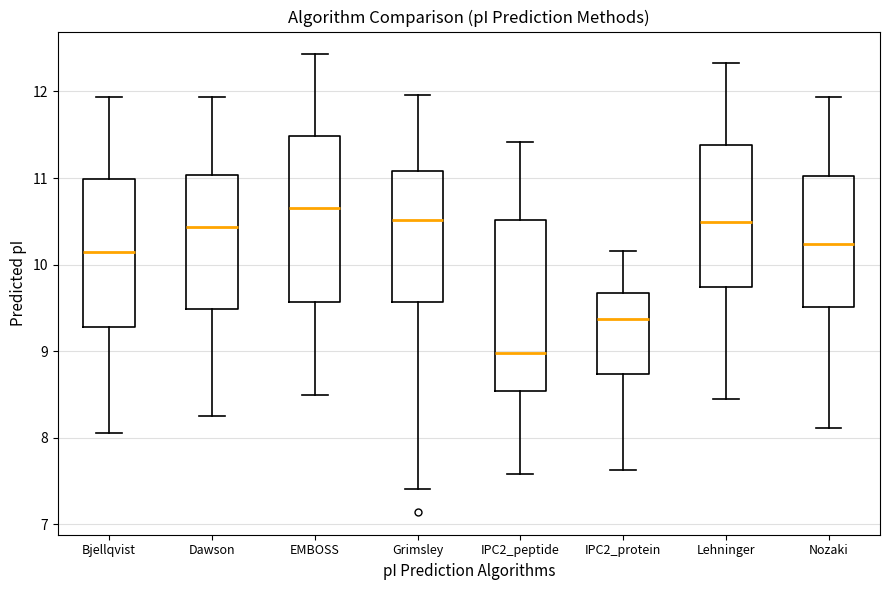

Reading left to right, read every box against the y-axis: the position of its median line, the range the box covers, and the ends of its whiskers. The values are not printed on the chart, so give them approximately, as read against the axis.

Bjellqvist: median 10.1, box 9.3 to 11.0, whiskers 8.1 to 11.9
Dawson: median 10.4, box 9.5 to 11.0, whiskers 8.3 to 11.9
EMBOSS: median 10.7, box 9.6 to 11.5, whiskers 8.5 to 12.4
Grimsley: median 10.5, box 9.6 to 11.1, whiskers 7.4 to 12.0
IPC2_peptide: median 9.0, box 8.5 to 10.5, whiskers 7.6 to 11.4
IPC2_protein: median 9.4, box 8.7 to 9.7, whiskers 7.6 to 10.2
Lehninger: median 10.5, box 9.7 to 11.4, whiskers 8.4 to 12.3
Nozaki: median 10.2, box 9.5 to 11.0, whiskers 8.1 to 11.9